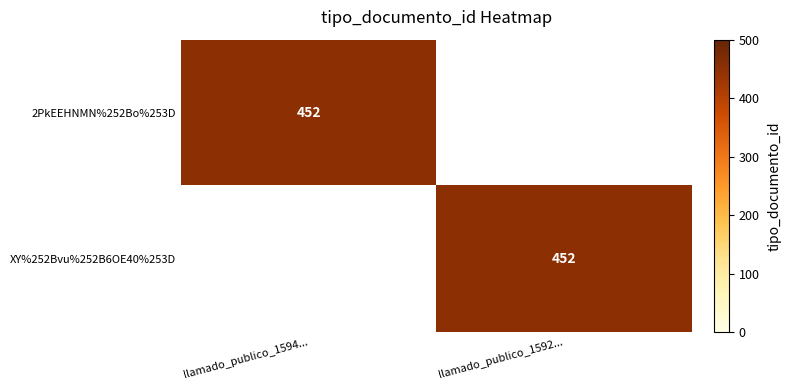

Is it true that 2PkEEHNMN%252Bo%253D equals 452 at llamado_publico_1594...?

True